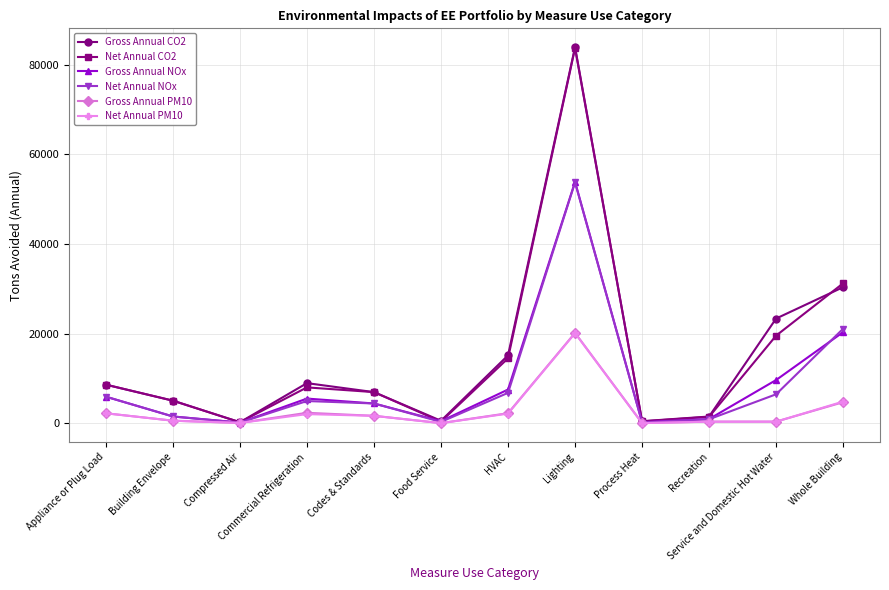

What is the smallest value displayed?

6